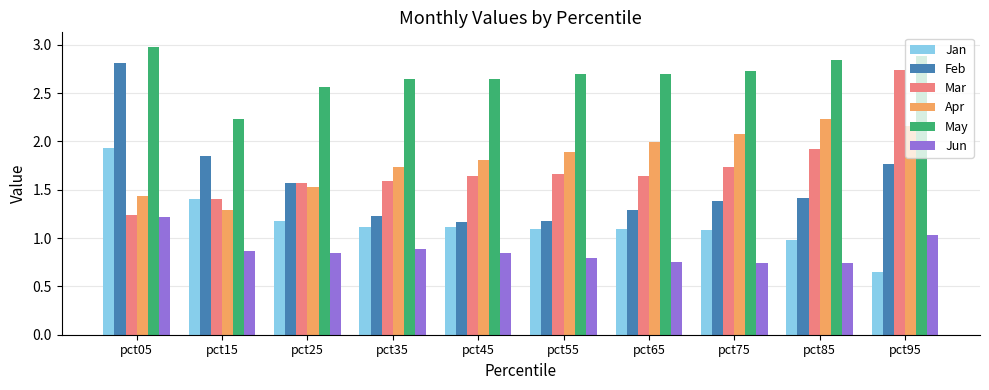

Which series has the largest range (max minus min)?

Feb